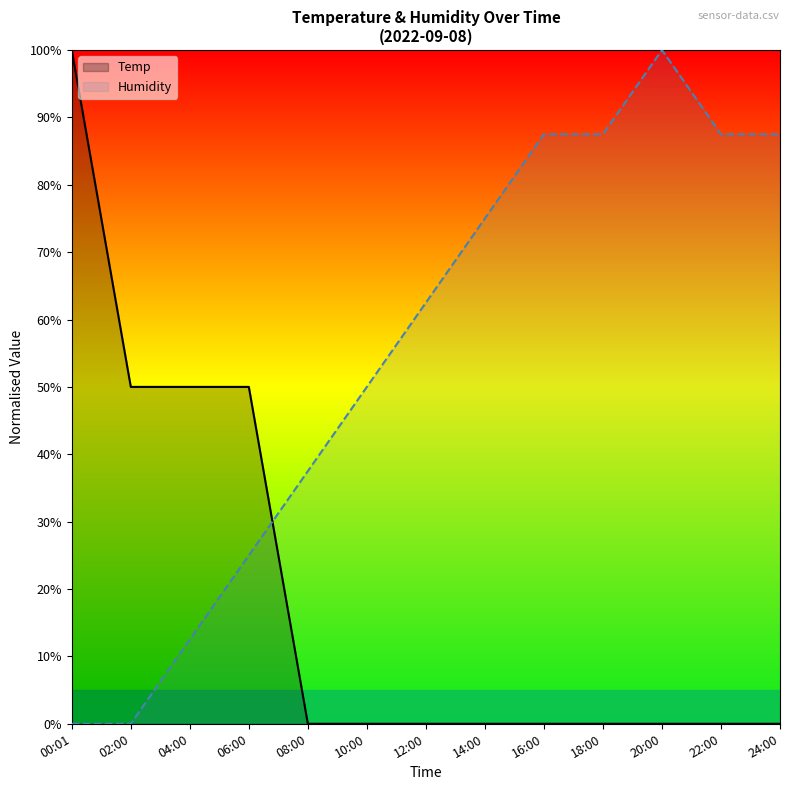

Read the Humidity value at 20:00.

100.0